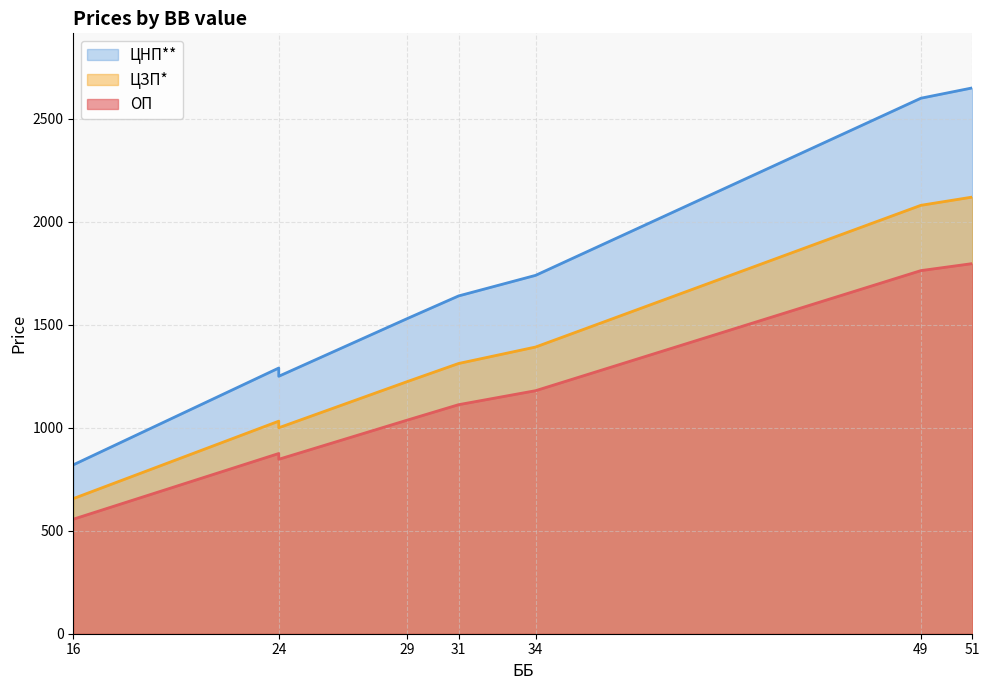

List the series in order of their peak value, highest first.

ЦНП**, ЦЗП*, ОП